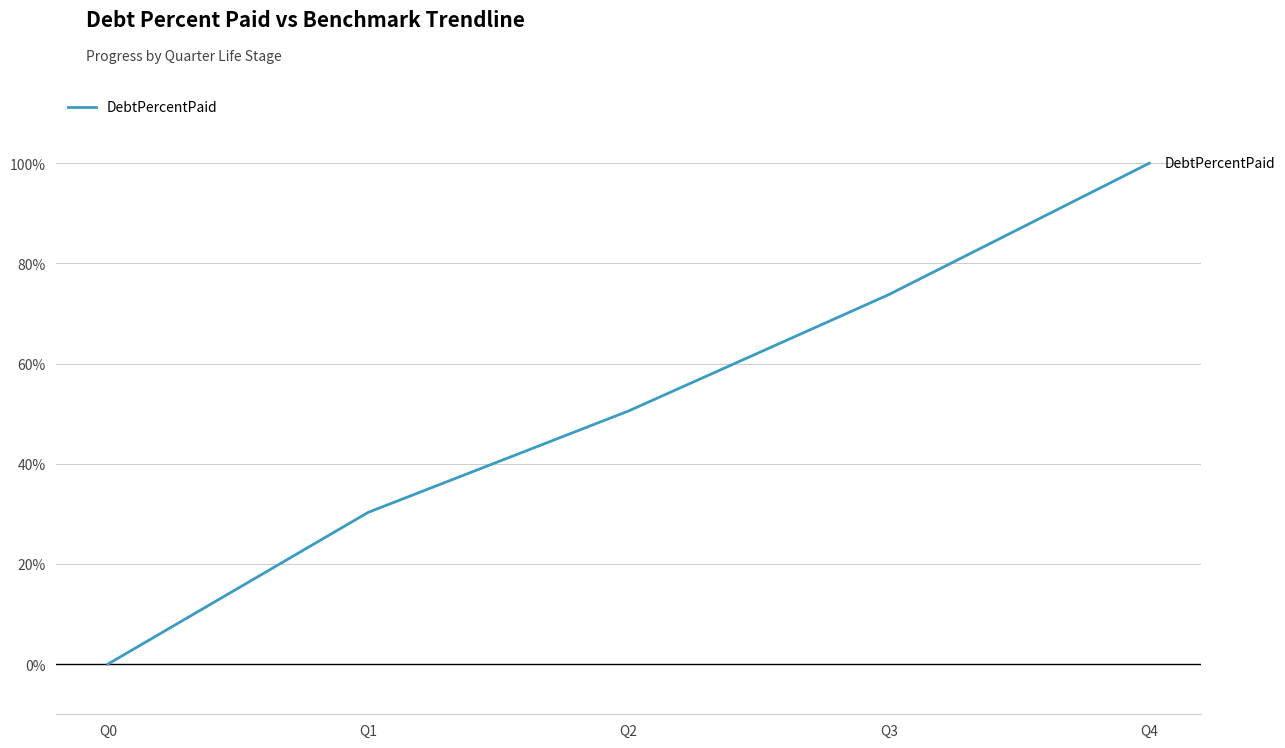

What is the sum of the values at Q1 and Q2?

80.8